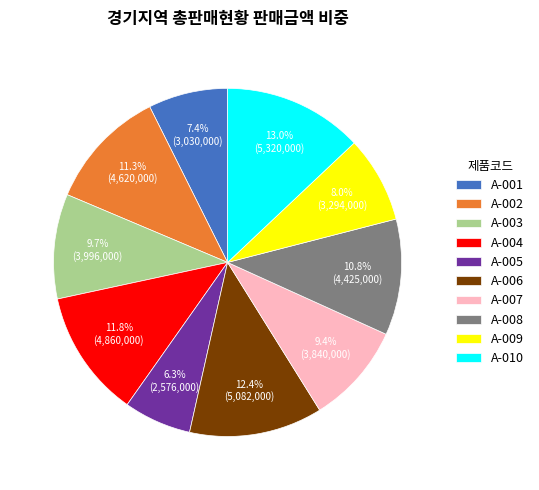

Is there a majority slice in this chart?

No